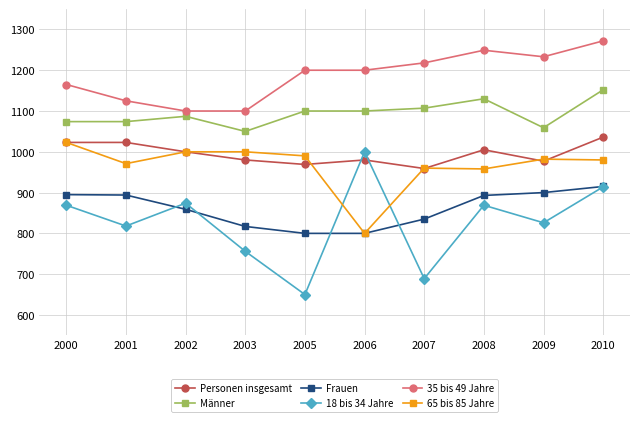

How many lines are shown in the chart?

6